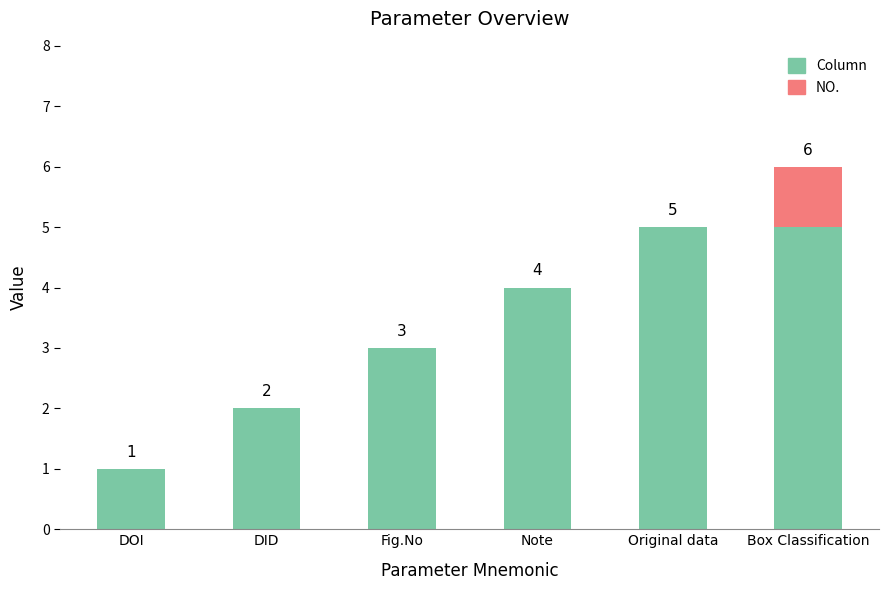

What is the highest value of the Column series?

5